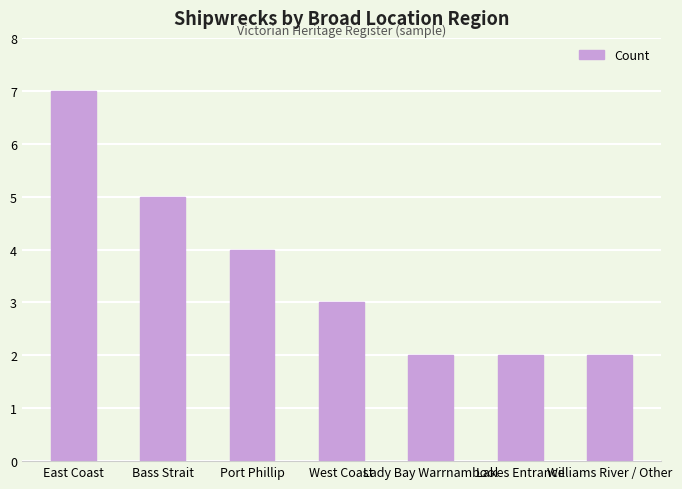

What is the sum of the values at East Coast and Lady Bay Warrnambool?

9